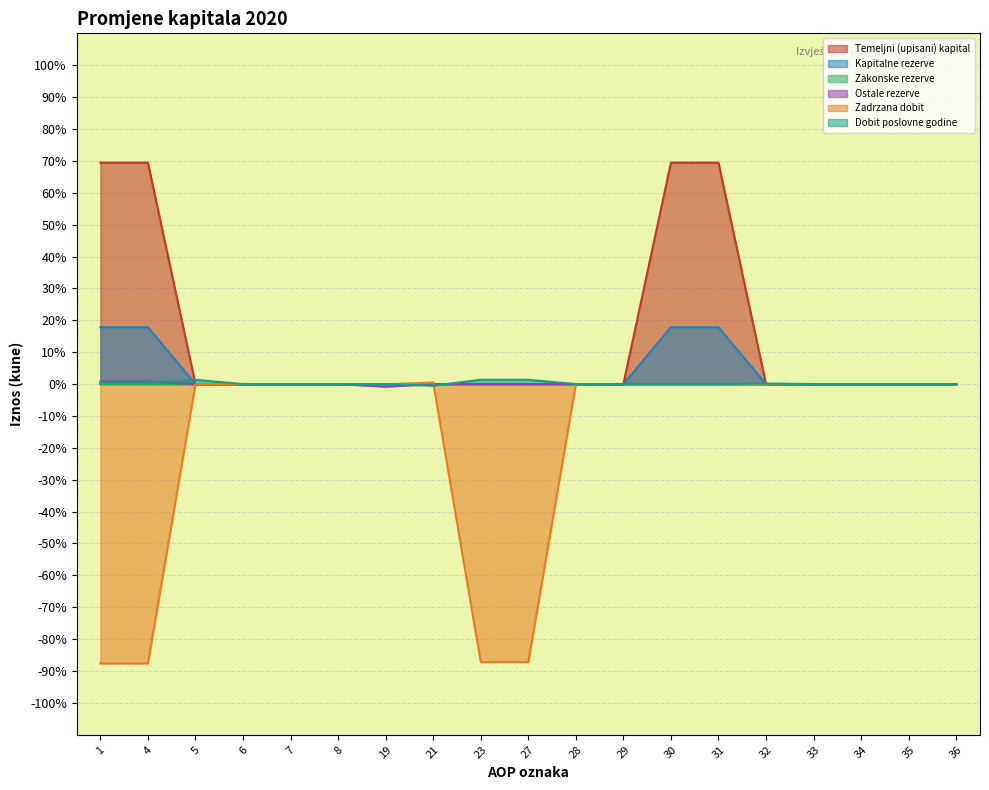

Between 6 and 30, which is larger?

30